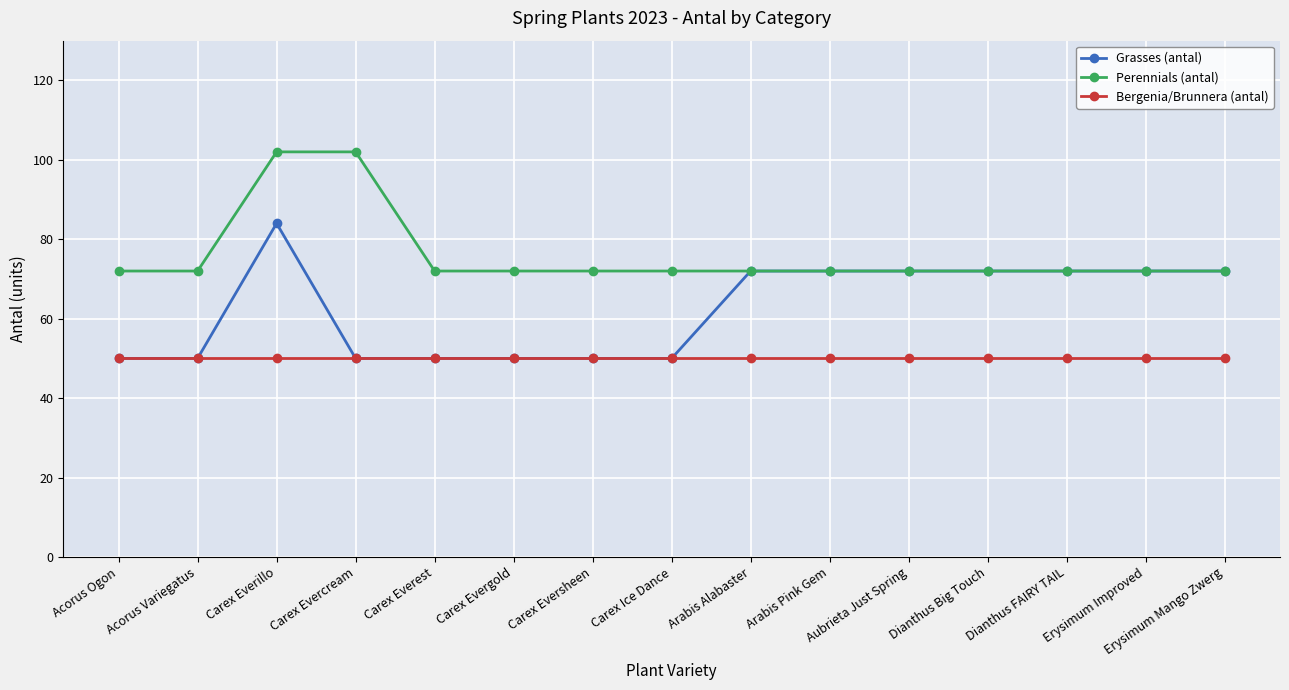

Which category has the highest value in the Grasses (antal) series?

Carex Everillo